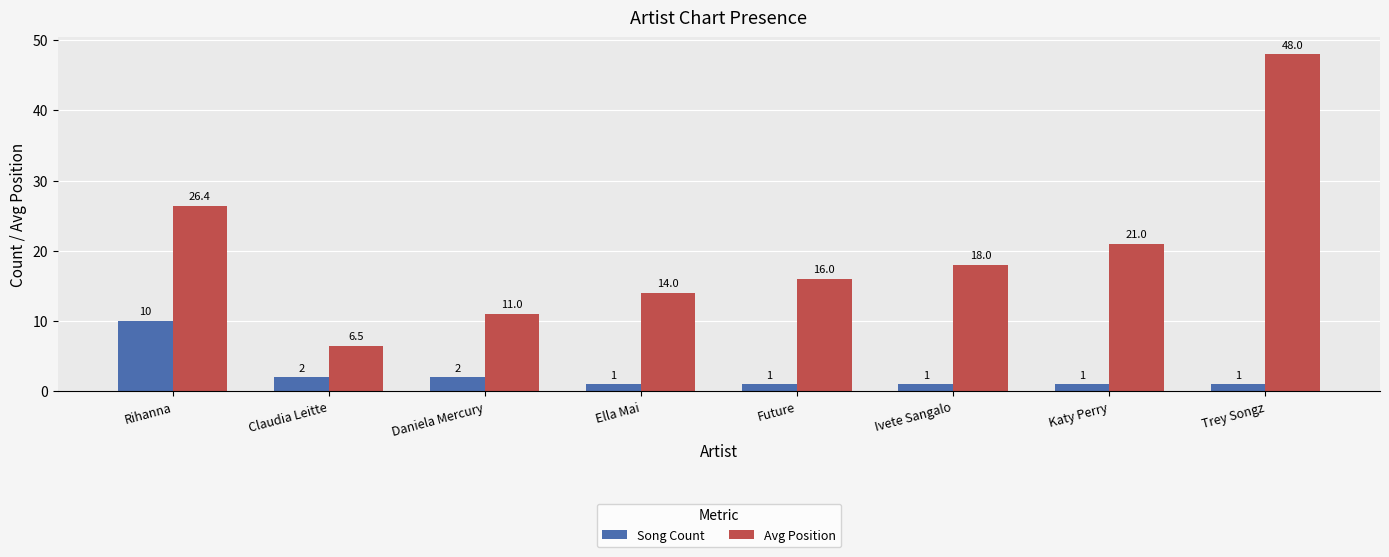

The Song Count series shows 1.0 at Future. True or false?

True